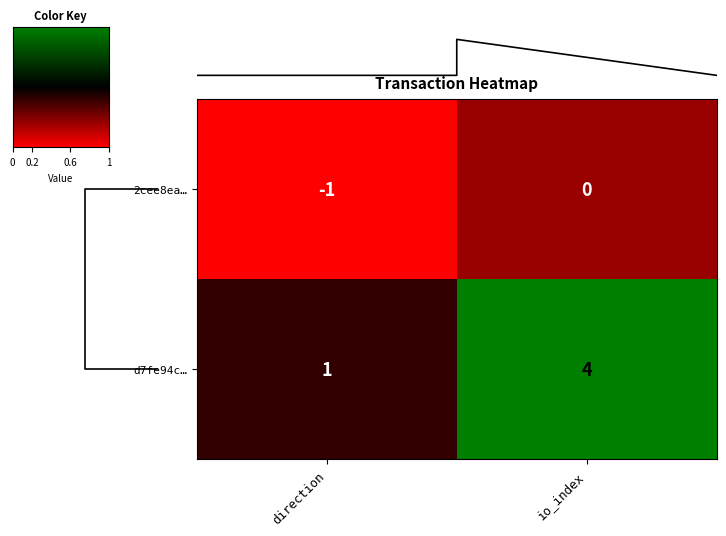

What is the greatest value displayed?

4